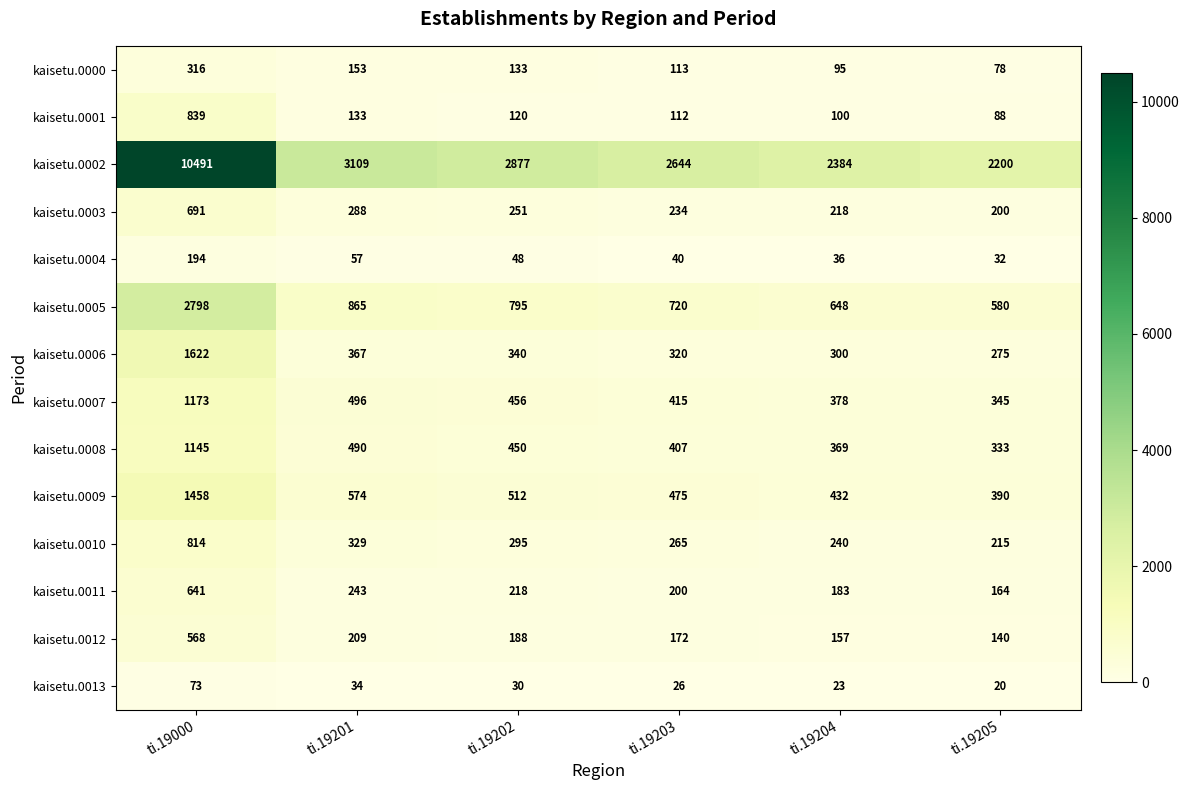

What is the difference between the second highest and minimum values in the kaisetu.0003 series?

88